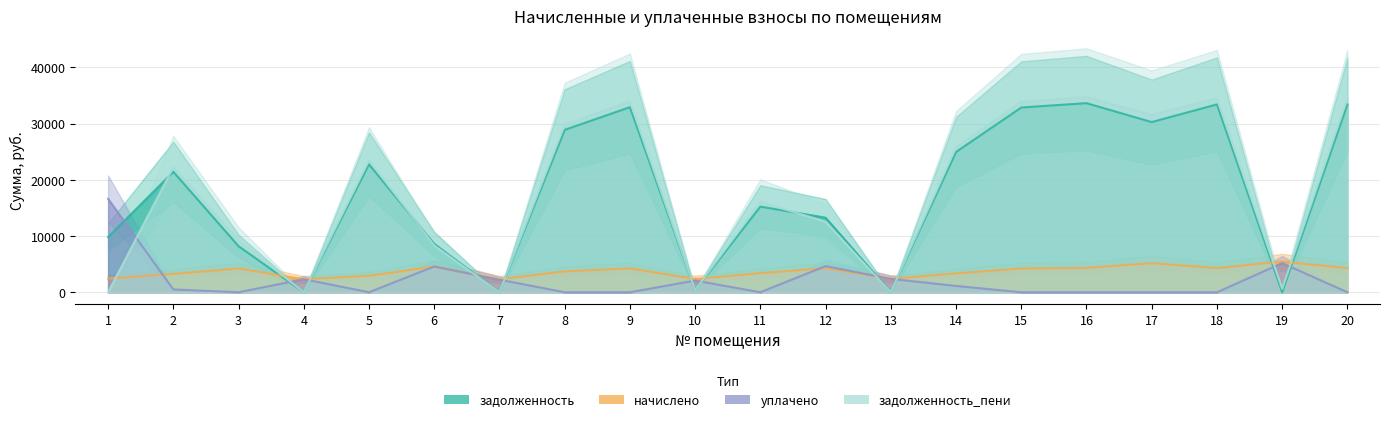

Rank the categories by уплачено value from lowest to highest.

3, 5, 8, 9, 11, 15, 16, 17, 18, 20, 2, 14, 10, 7, 4, 13, 6, 12, 19, 1